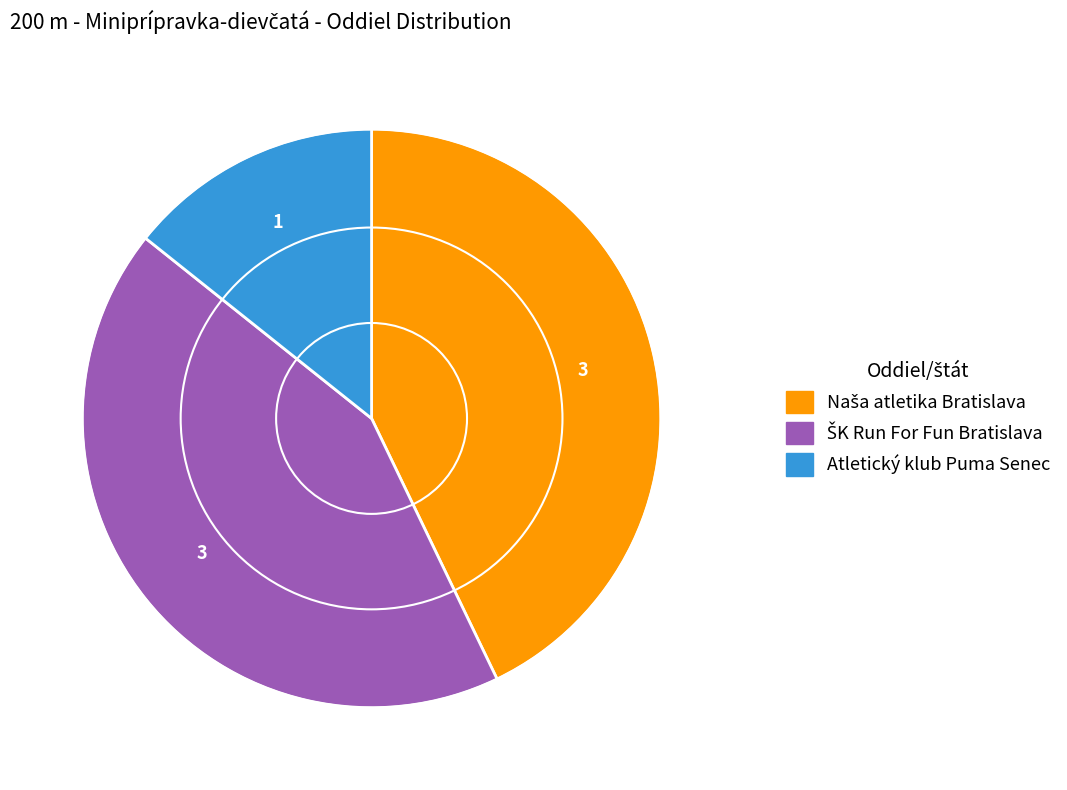

Is it true that Atletický klub Puma Senec is 26% of the pie?

False